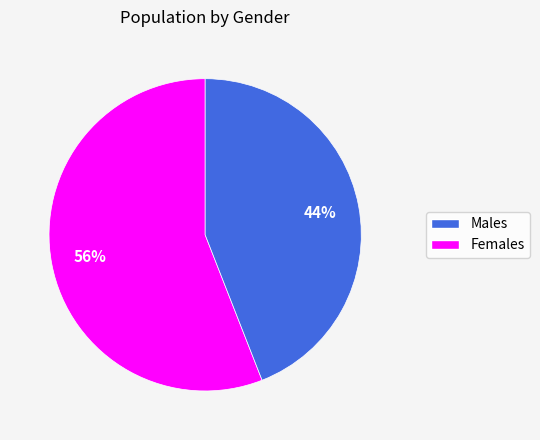

To the nearest percent, what is the difference between the largest and smallest slice percentages?

12%